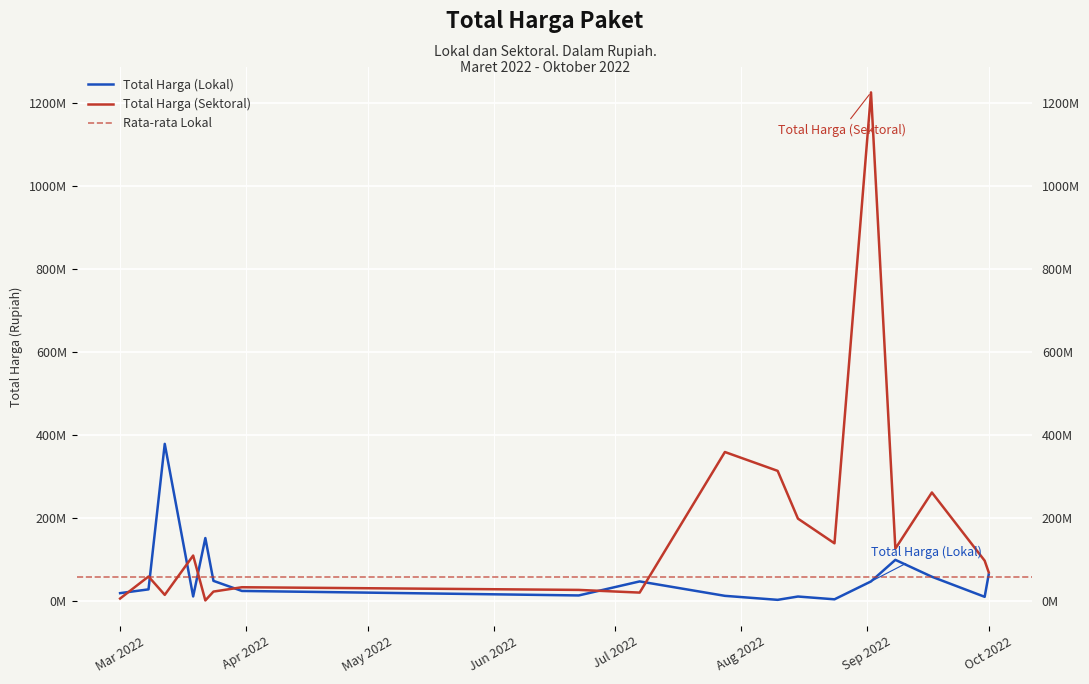

How many lines are shown in the chart?

2